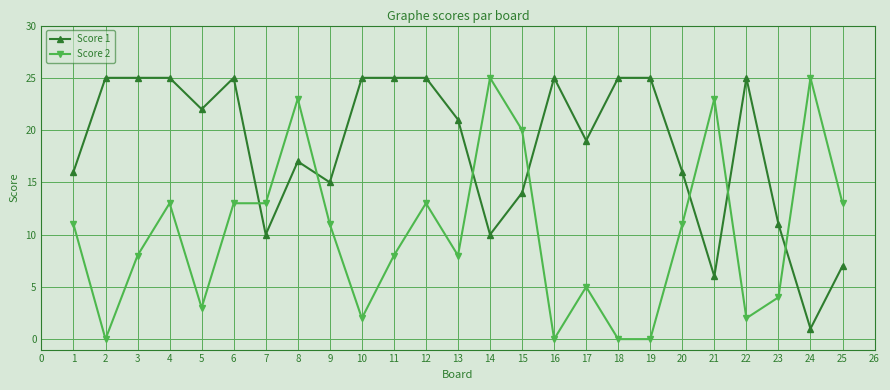

Which series changed the most between 2 and 14?

Score 2